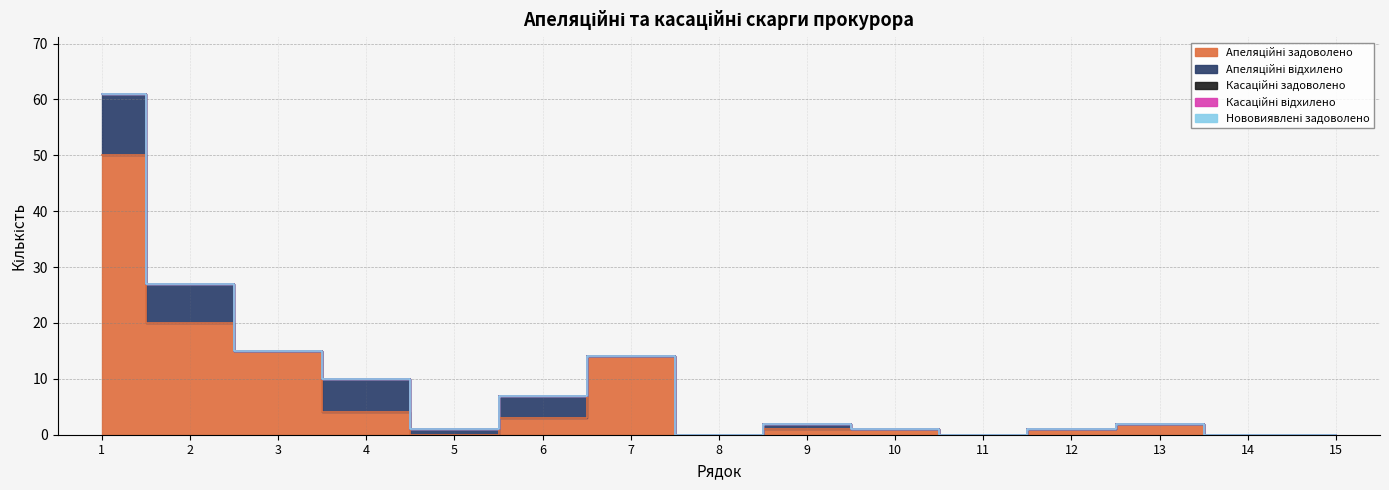

Which category has the lowest value in the Апеляційні задоволено series?

5